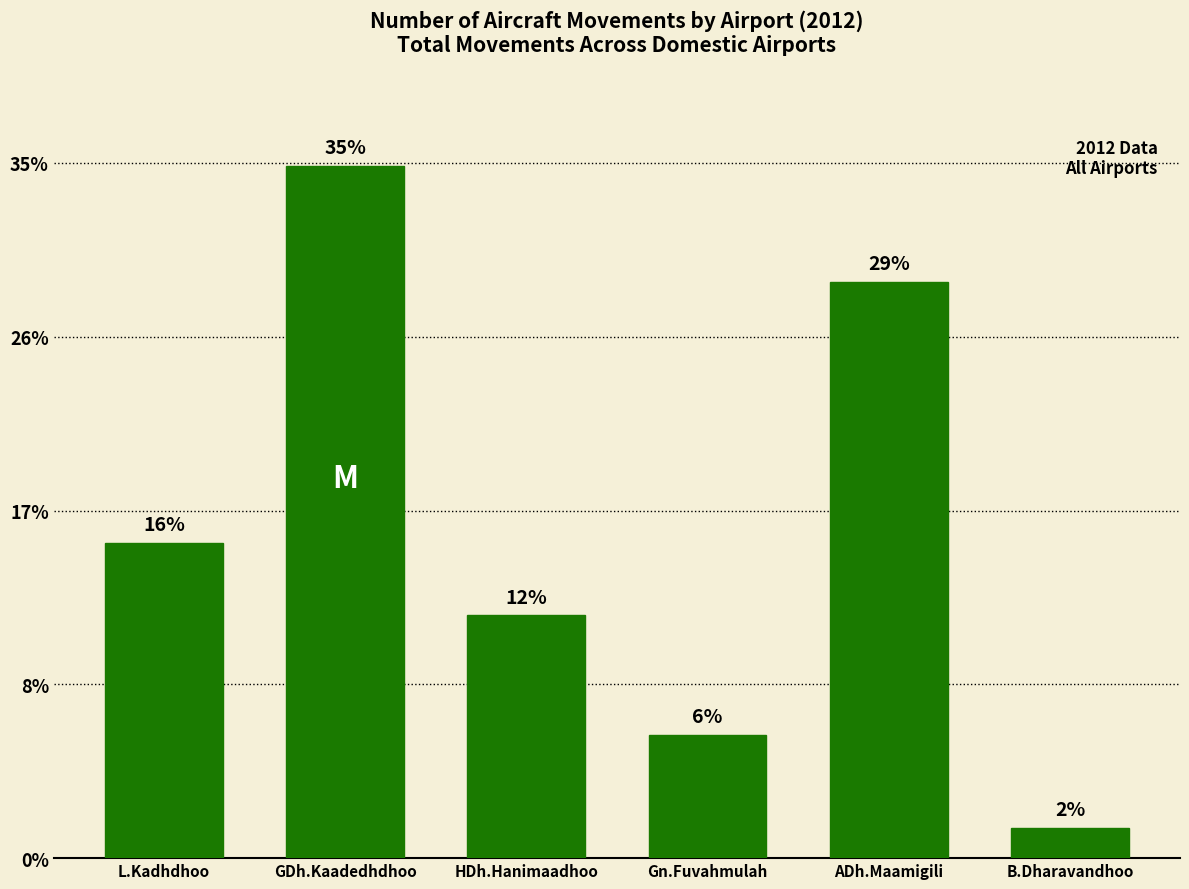

Rank the categories by value from highest to lowest.

GDh.Kaadedhdhoo, ADh.Maamigili, L.Kadhdhoo, HDh.Hanimaadhoo, Gn.Fuvahmulah, B.Dharavandhoo